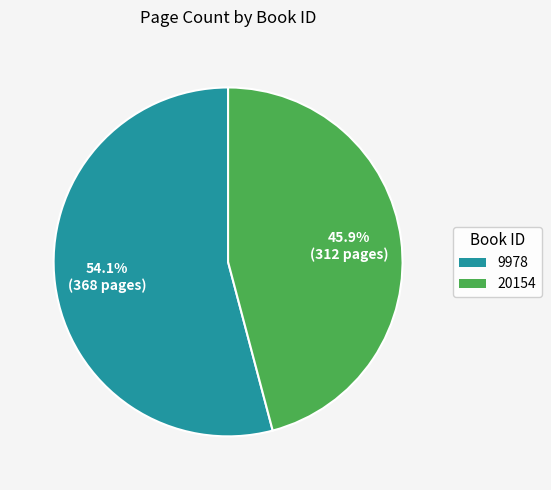

True or false: 9978 accounts for 45% of the total.

False